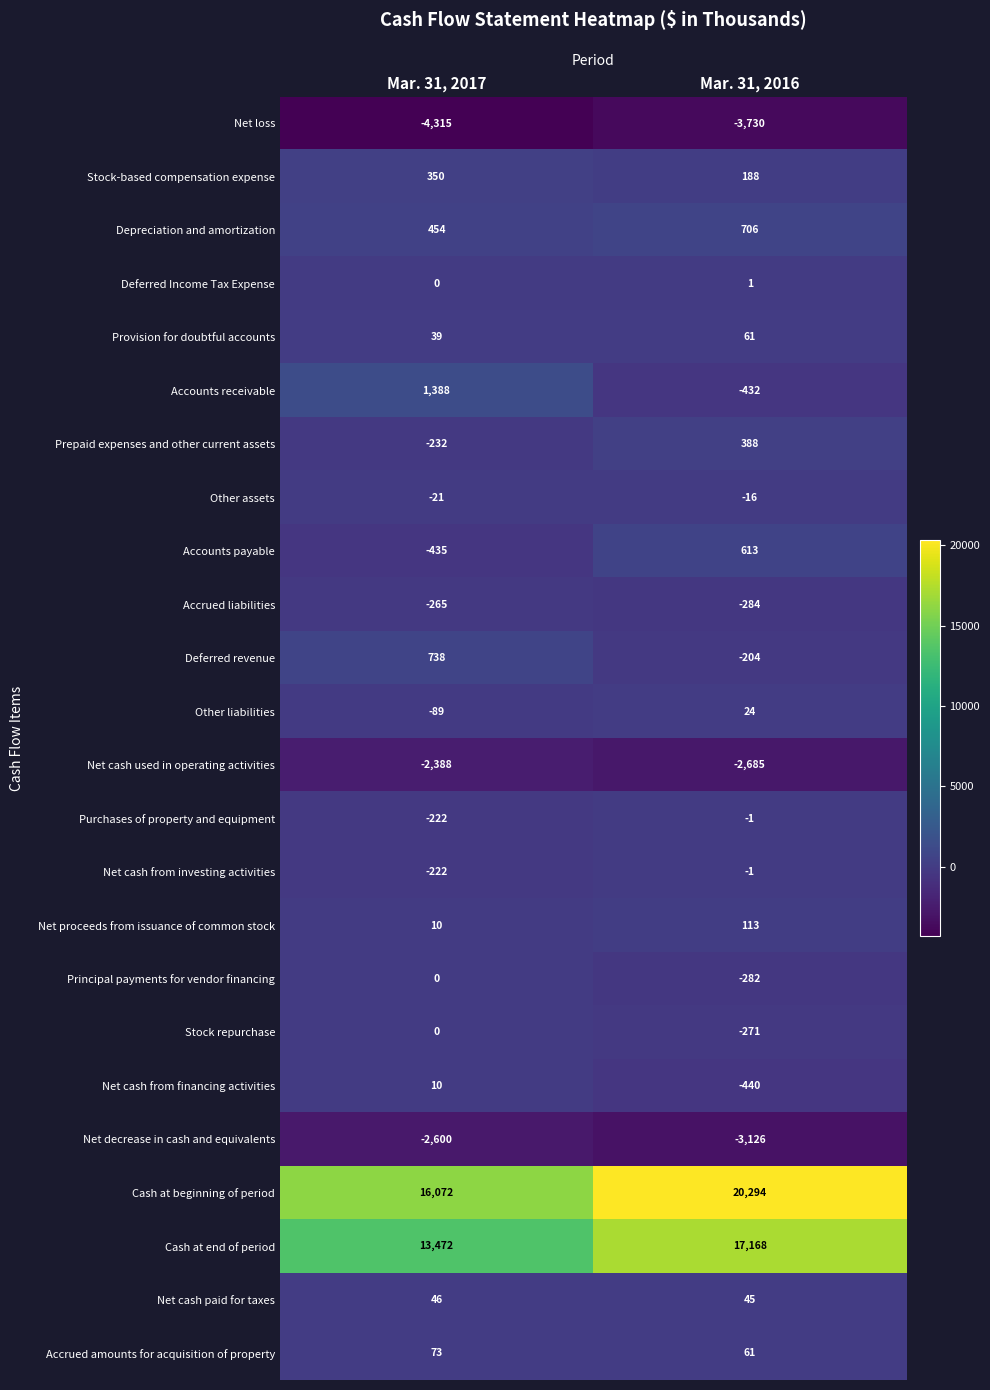

List the labels in order of Prepaid expenses and other current assets value, largest first.

Mar. 31, 2016, Mar. 31, 2017